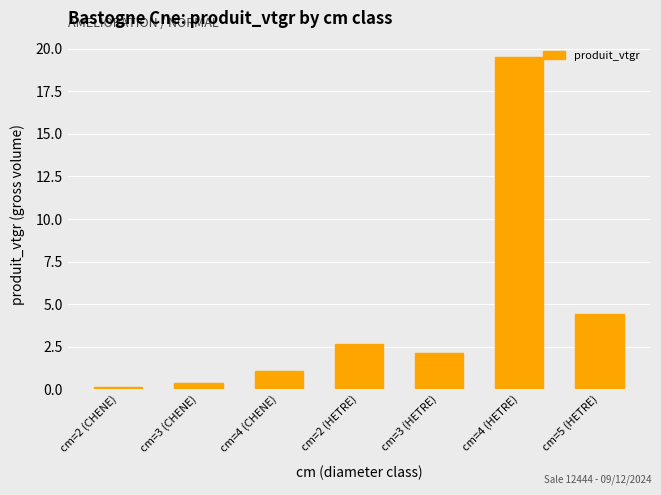

What is the average value?

4.3